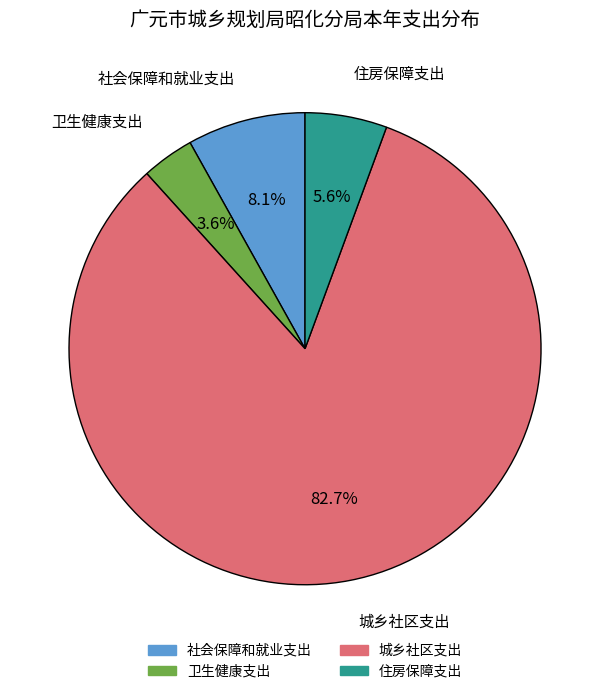

The 社会保障和就业支出 slice represents 8% of the pie. True or false?

True